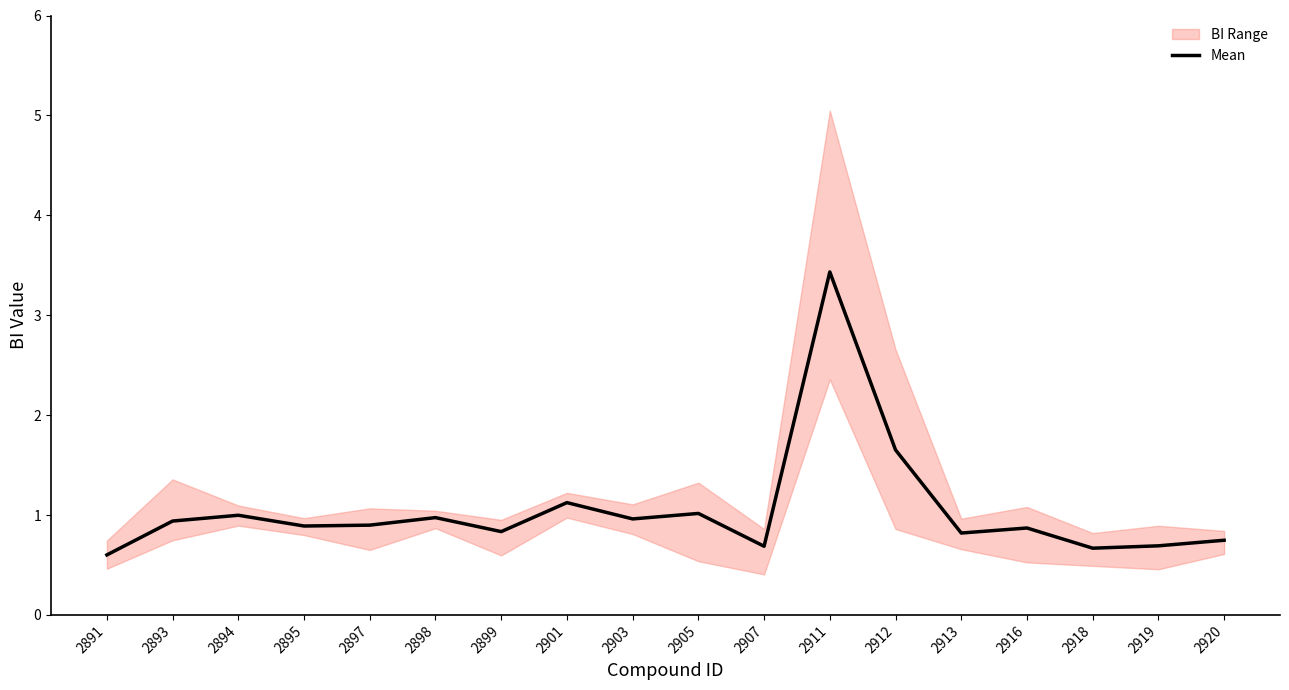

What is the minimum value shown in the chart?

0.6